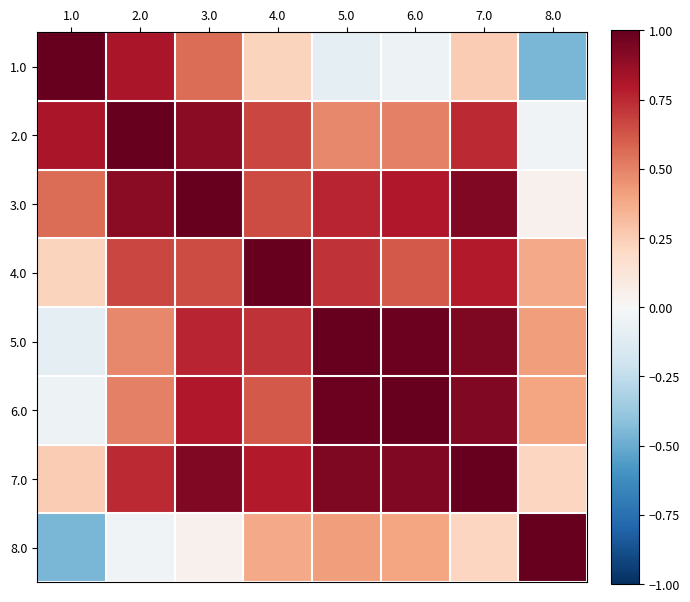

At how many categories does at least one series exceed 0?

8